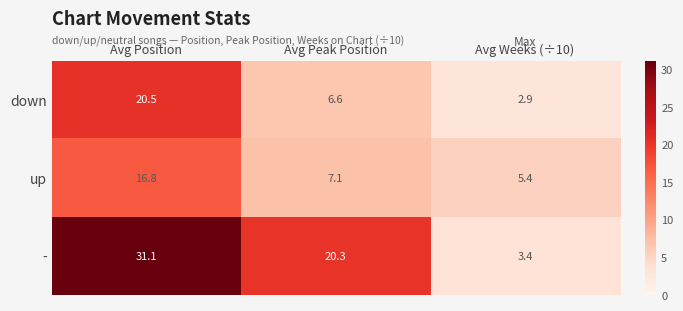

Reading left to right, list all the values displayed in this chart.

down: Avg Position=20.5	Avg Peak Position=6.6	Avg Weeks (÷10)=2.9
up: Avg Position=16.8	Avg Peak Position=7.1	Avg Weeks (÷10)=5.4
-: Avg Position=31.1	Avg Peak Position=20.3	Avg Weeks (÷10)=3.4